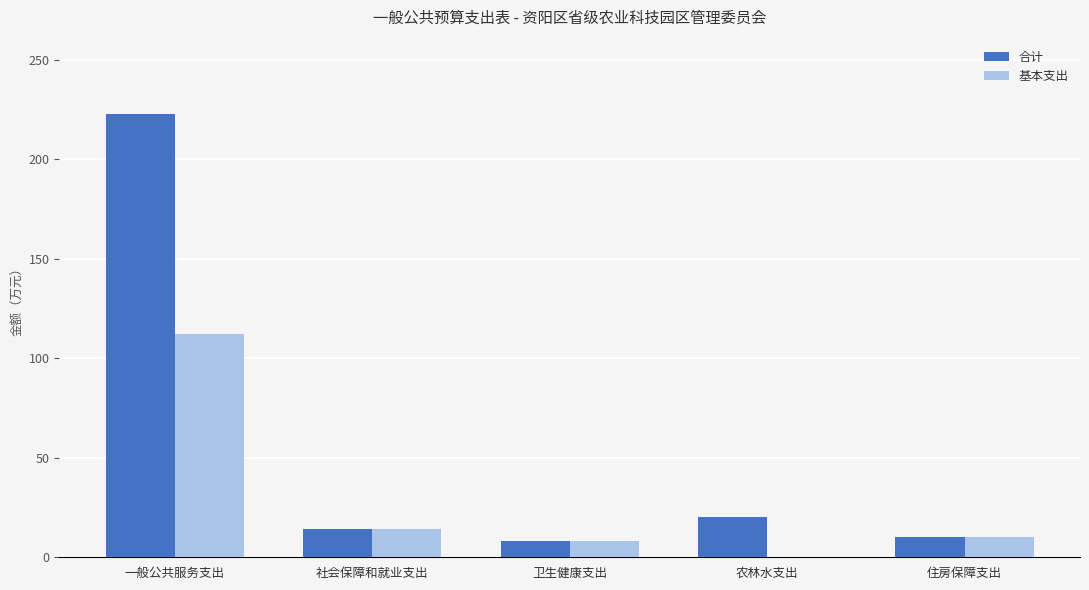

How many groups of bars are there?

5